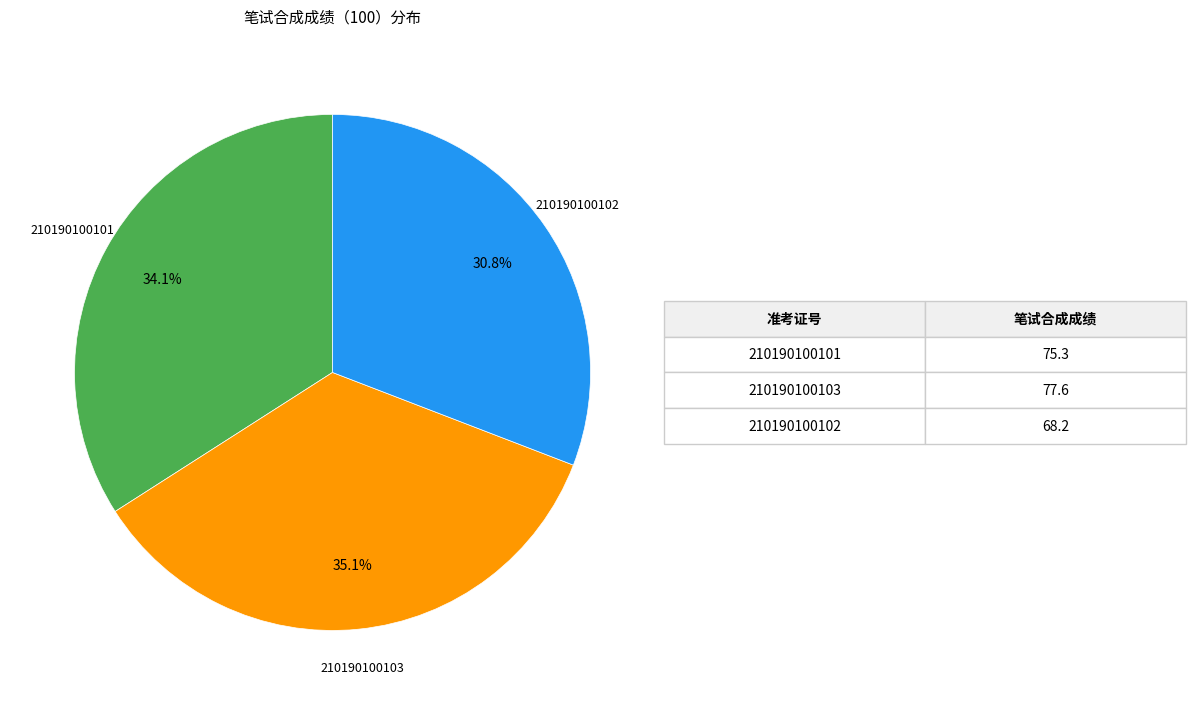

Is it true that 210190100101 is 34% of the pie?

True